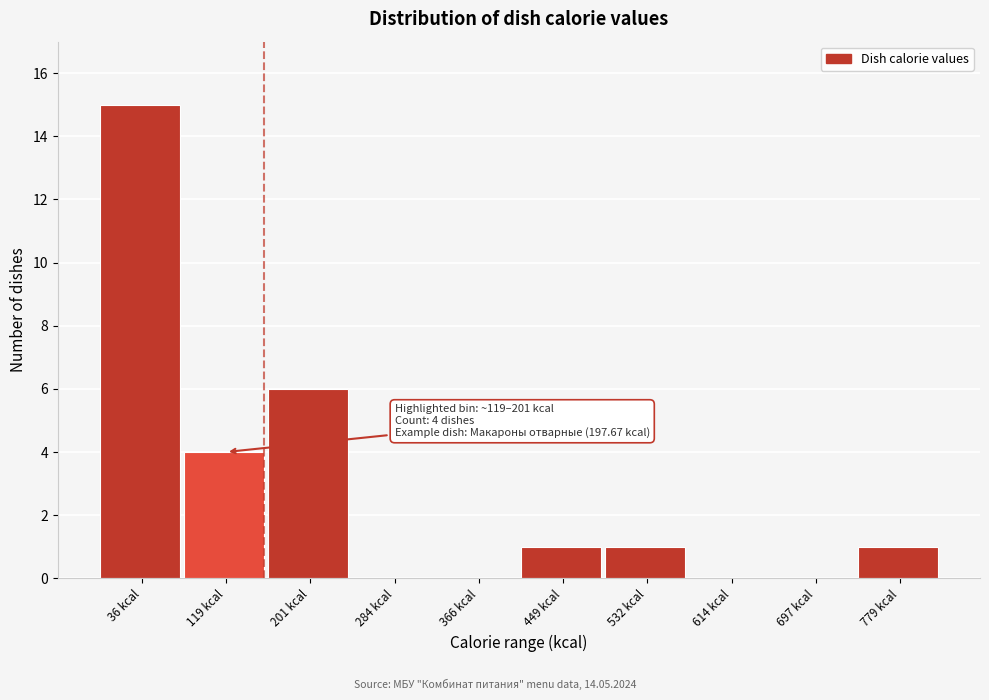

Reading right to left, transcribe all the data shown in this chart.

779 kcal=1	697 kcal=0	614 kcal=0	532 kcal=1	449 kcal=1	366 kcal=0	284 kcal=0	201 kcal=6	119 kcal=4	36 kcal=15